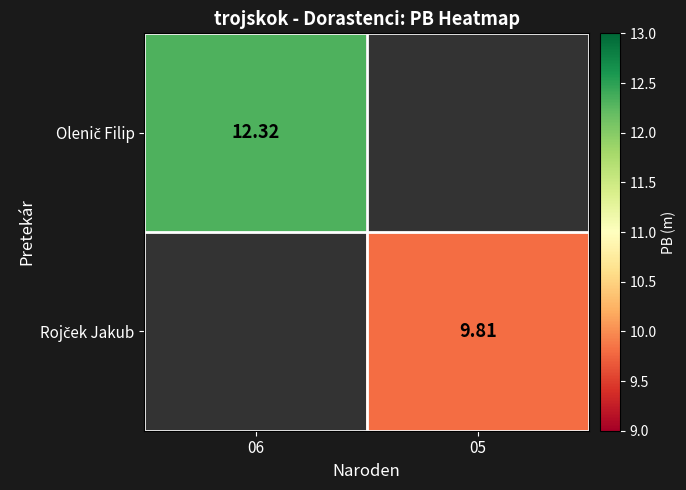

Is the value of Olenič Filip at 05 greater than the value of Rojček Jakub at 05?

No